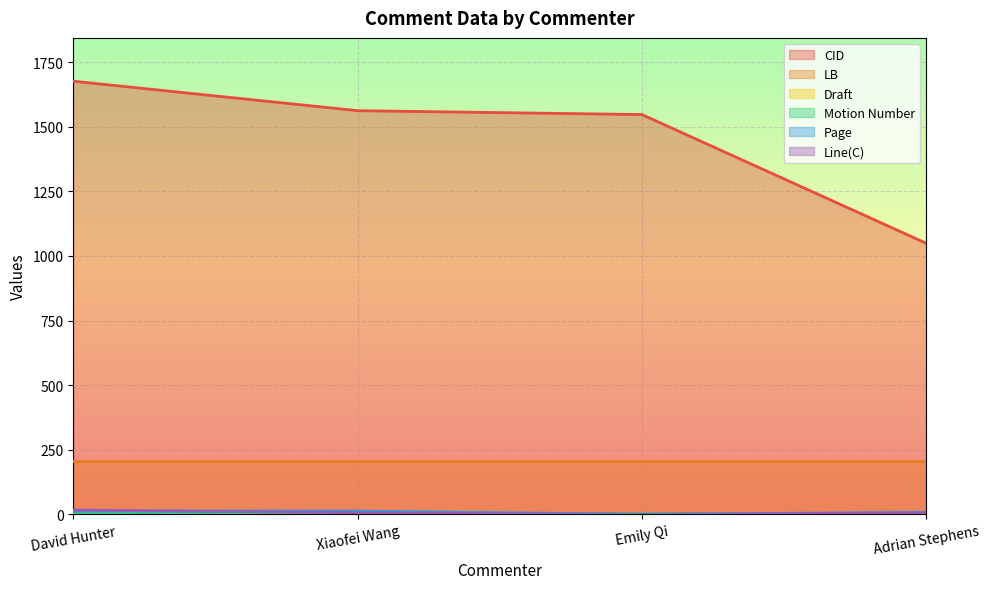

True or false: Line(C) has more than 0 points higher than both neighbors.

False